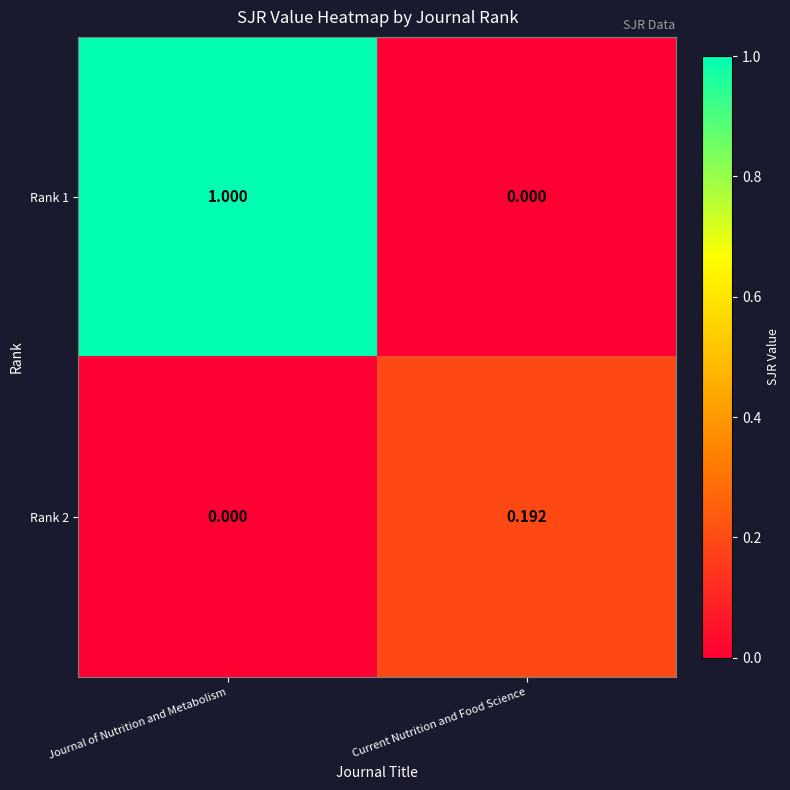

What is the difference between the highest and lowest values at Journal of Nutrition and Metabolism?

1.0